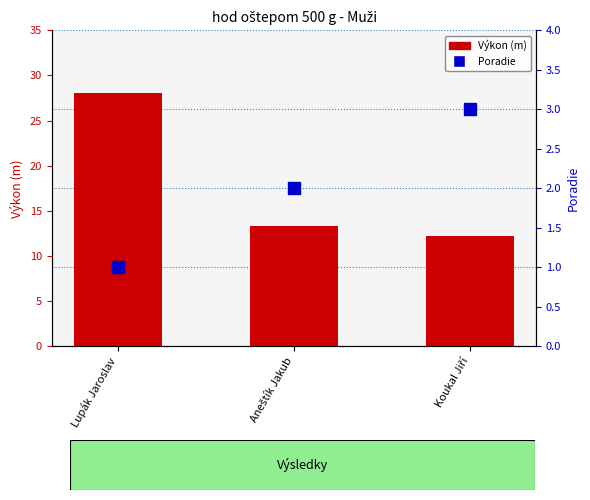

What is the label of the 3rd bar from the right?

Lupák Jaroslav